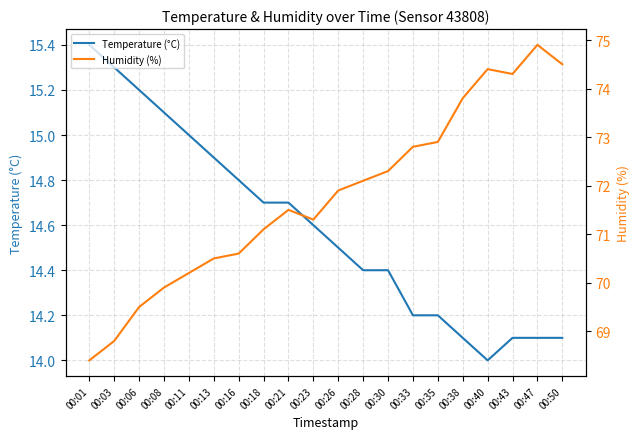

What is the highest value of the Humidity (%) series?

74.9